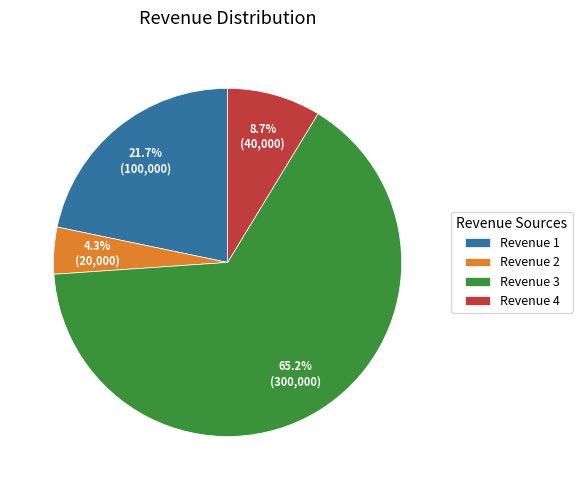

Combined, do Revenue 1 and Revenue 2 account for over 50%?

No